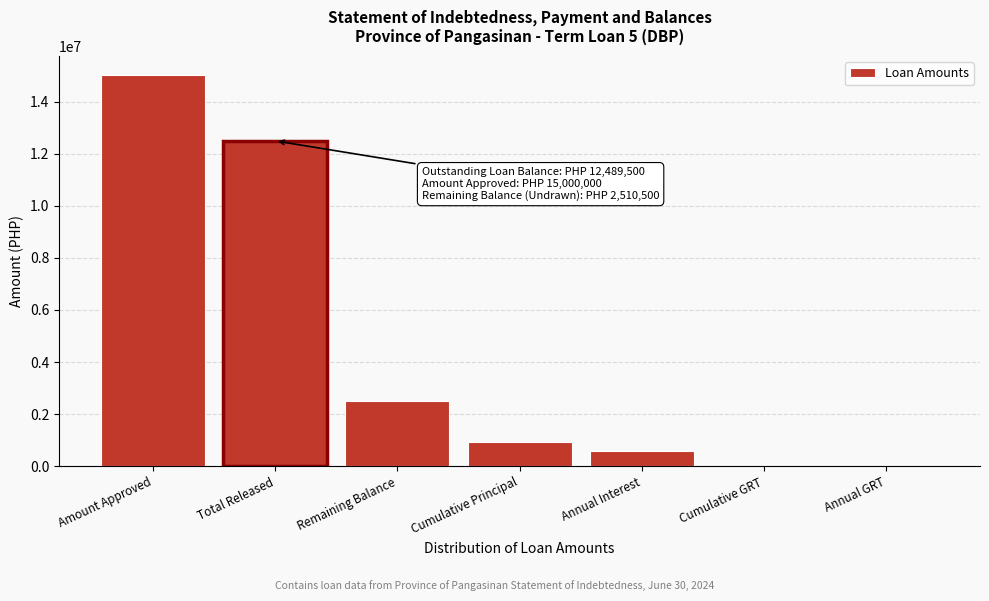

Between Amount Approved and Annual GRT, which is larger?

Amount Approved